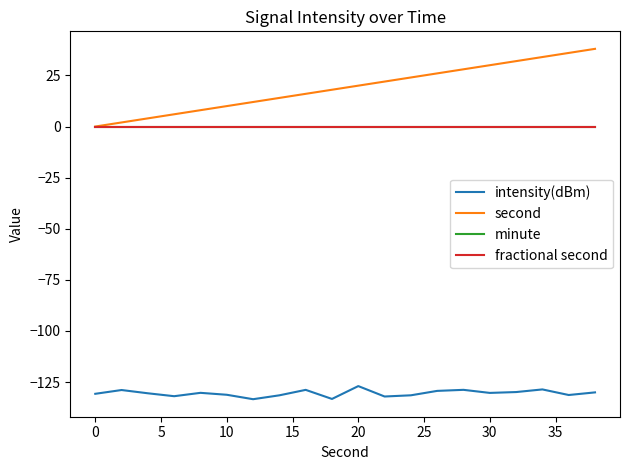

Is this an area chart (filled region under the line)?

No